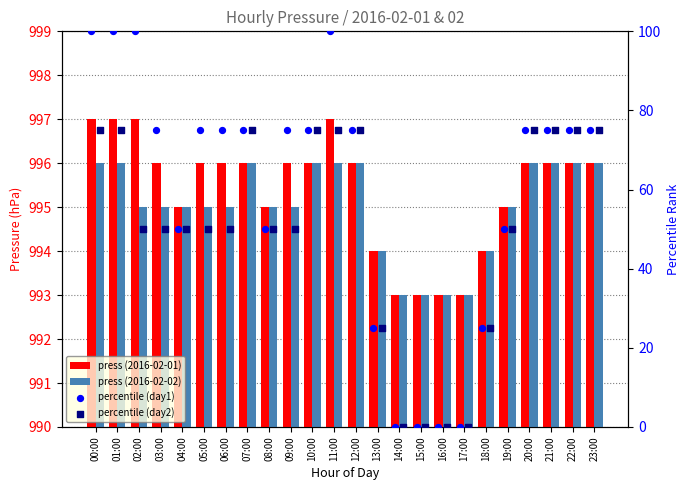

At which category is the sum across all series the highest?

00:00